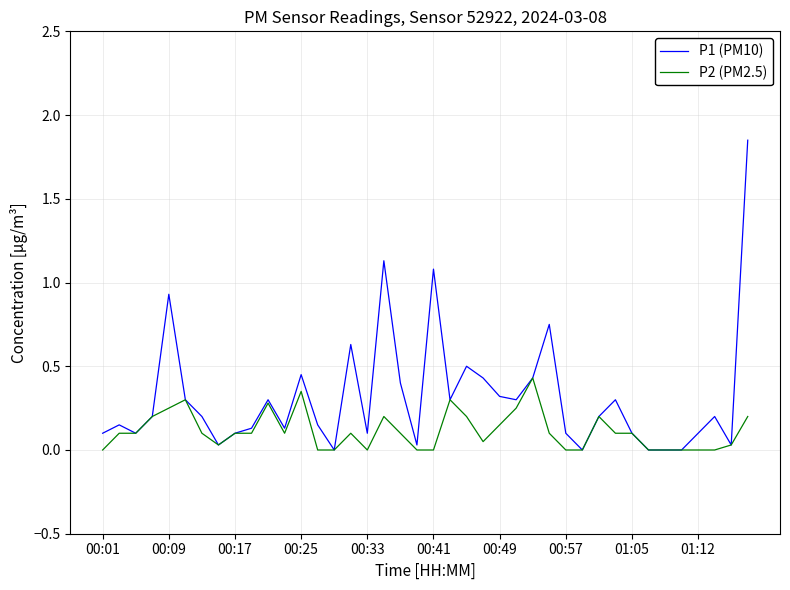

How many lines are shown in the chart?

2